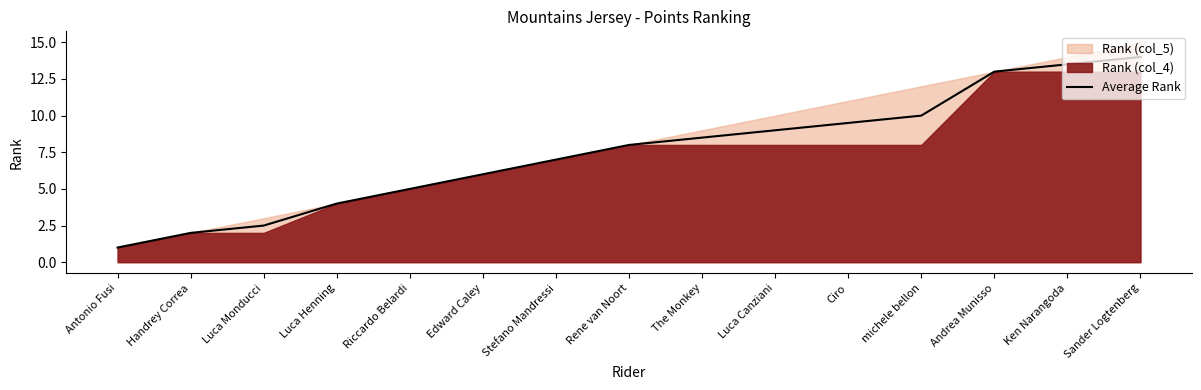

List the labels in order of value, largest first.

Sander Logtenberg, Ken Narangoda, Andrea Munisso, michele bellon, Ciro, Luca Canziani, The Monkey, Rene van Noort, Stefano Mandressi, Edward Caley, Riccardo Belardi, Luca Henning, Luca Monducci, Handrey Correa, Antonio Fusi